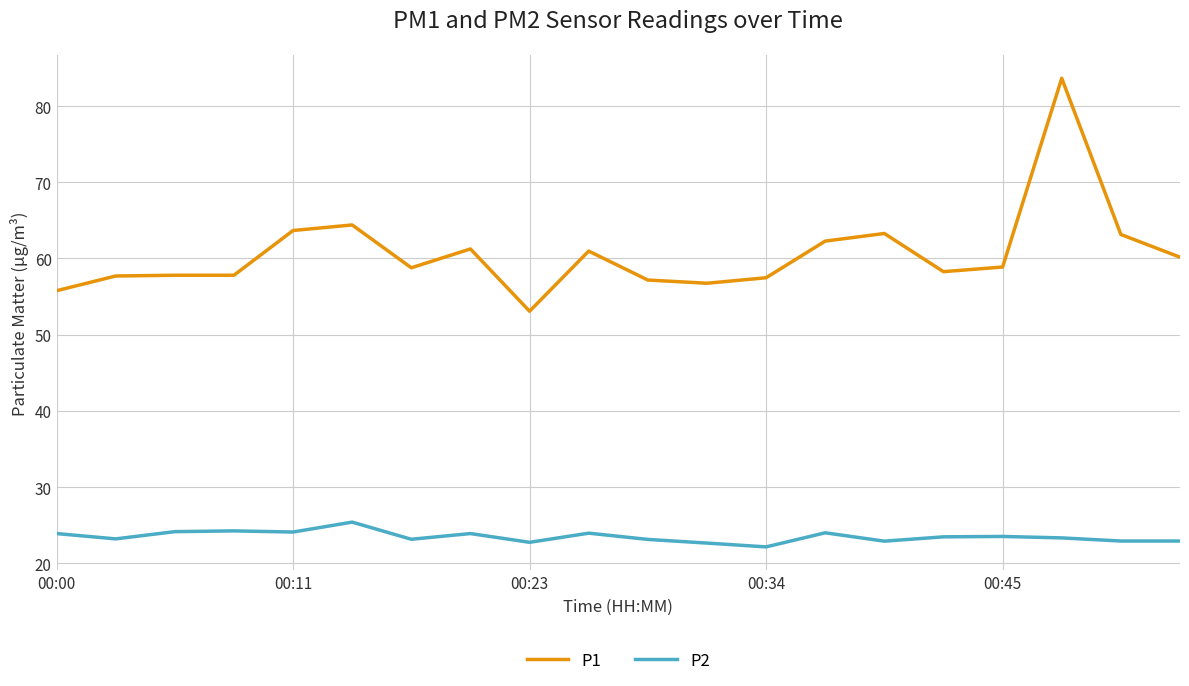

True or false: P2 and P1 cross at least once.

False